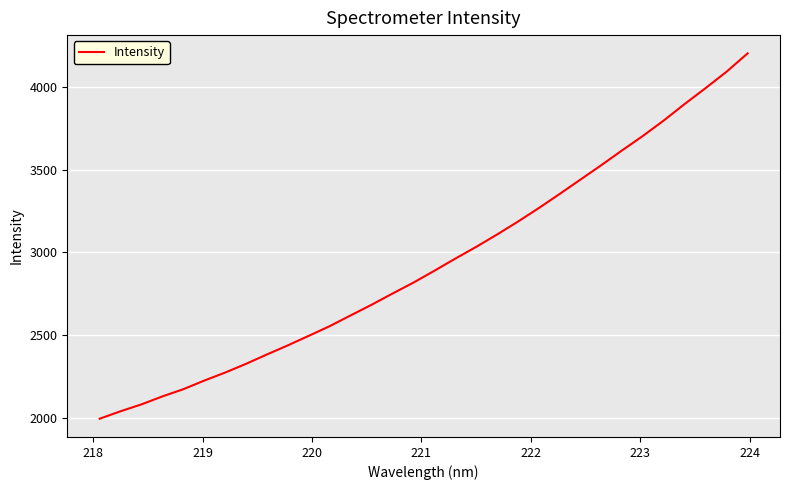

How many values exceed 2889?

16